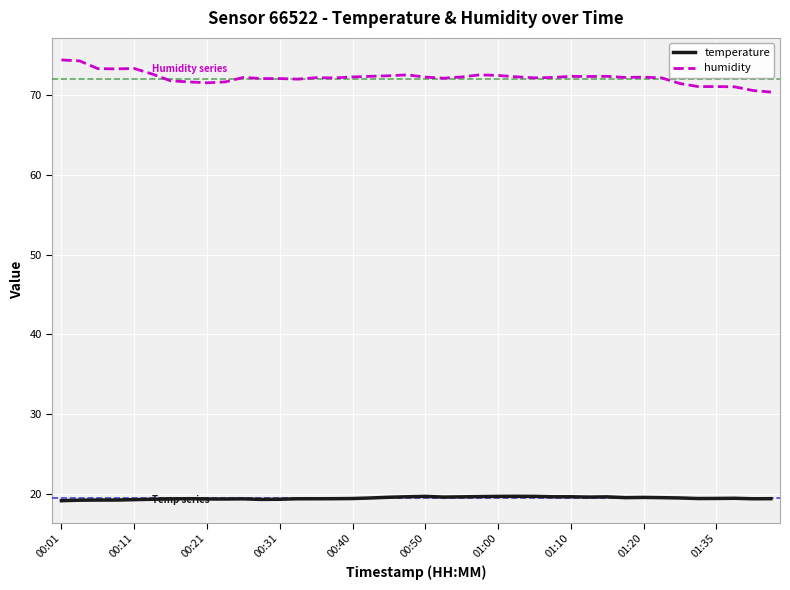

Which series has the largest total across all categories?

humidity